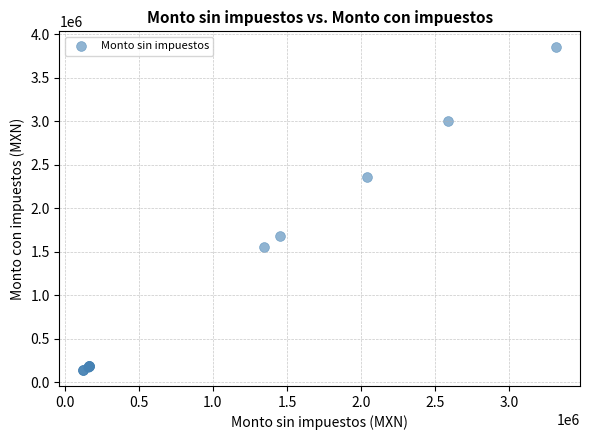

What Y value in the scatter plot is closest to 1996449?

1687764.1